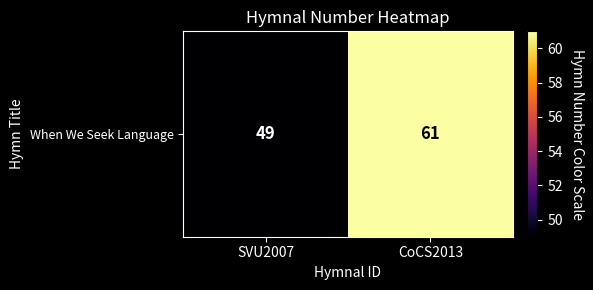

True or false: the data shows 82 at SVU2007.

False